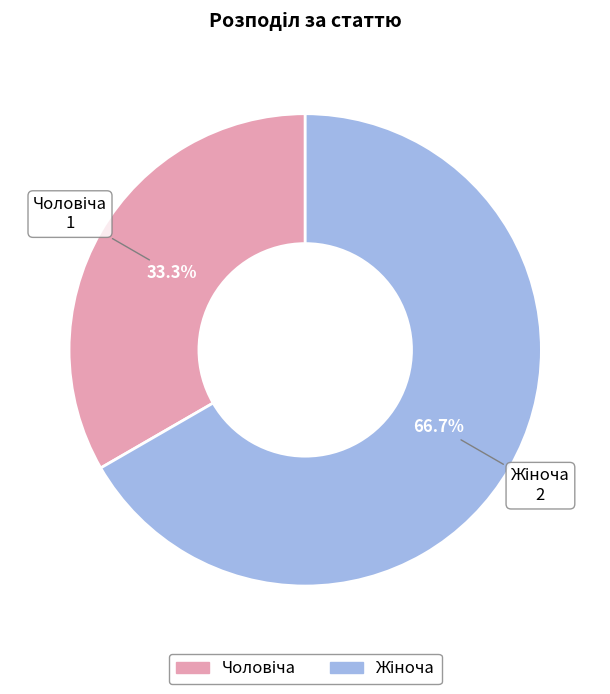

Does any single category account for the majority?

Yes